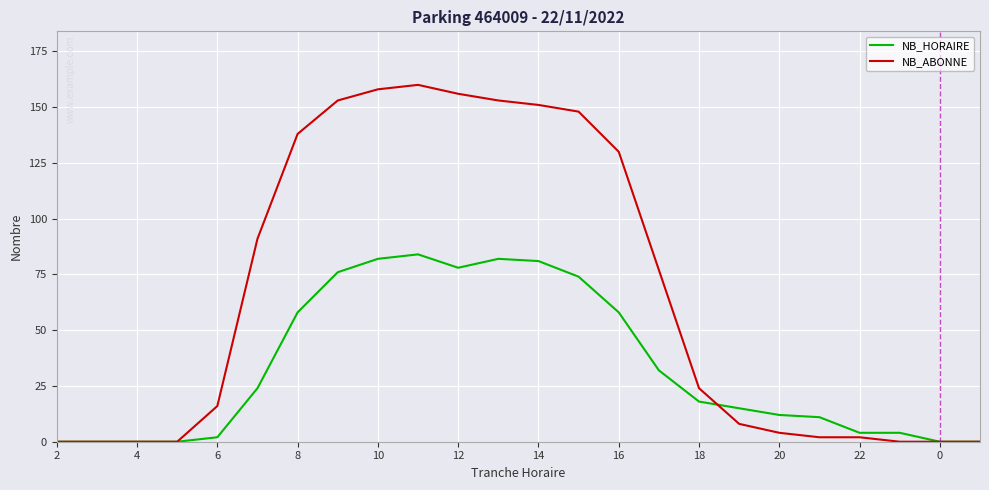

Which series has the widest spread of values?

NB_ABONNE